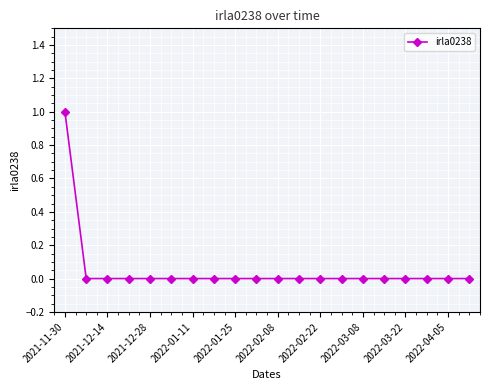

Reading left to right, what are all the values shown in this chart?

1	0	0	0	0	0	0	0	0	0	0	0	0	0	0	0	0	0	0	0